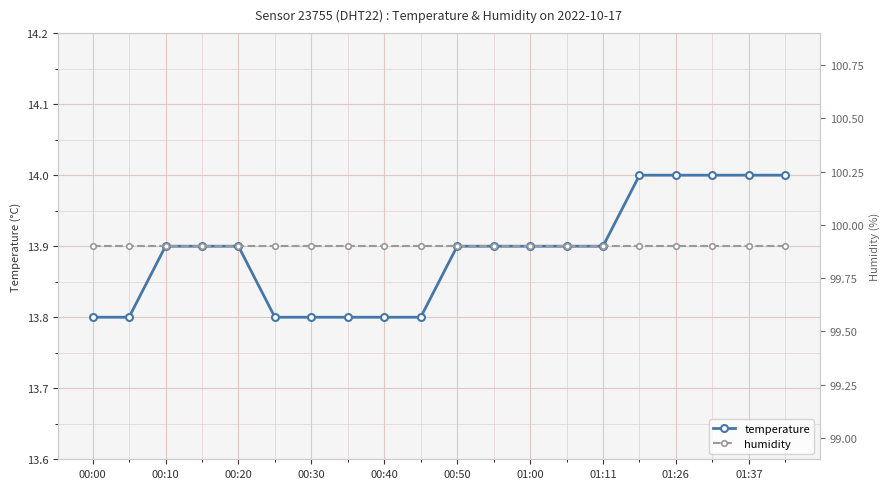

What is the sum of all humidity values?

1998.0